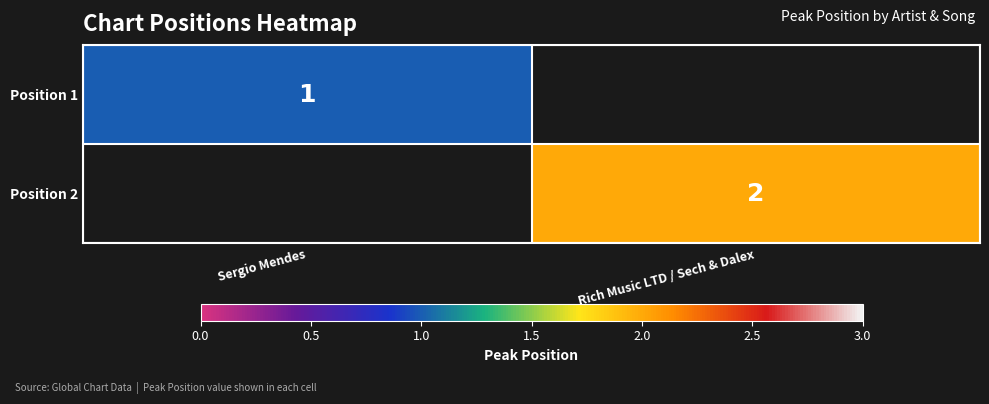

The value of Position 1 at Sergio Mendes is 1. True or false?

True